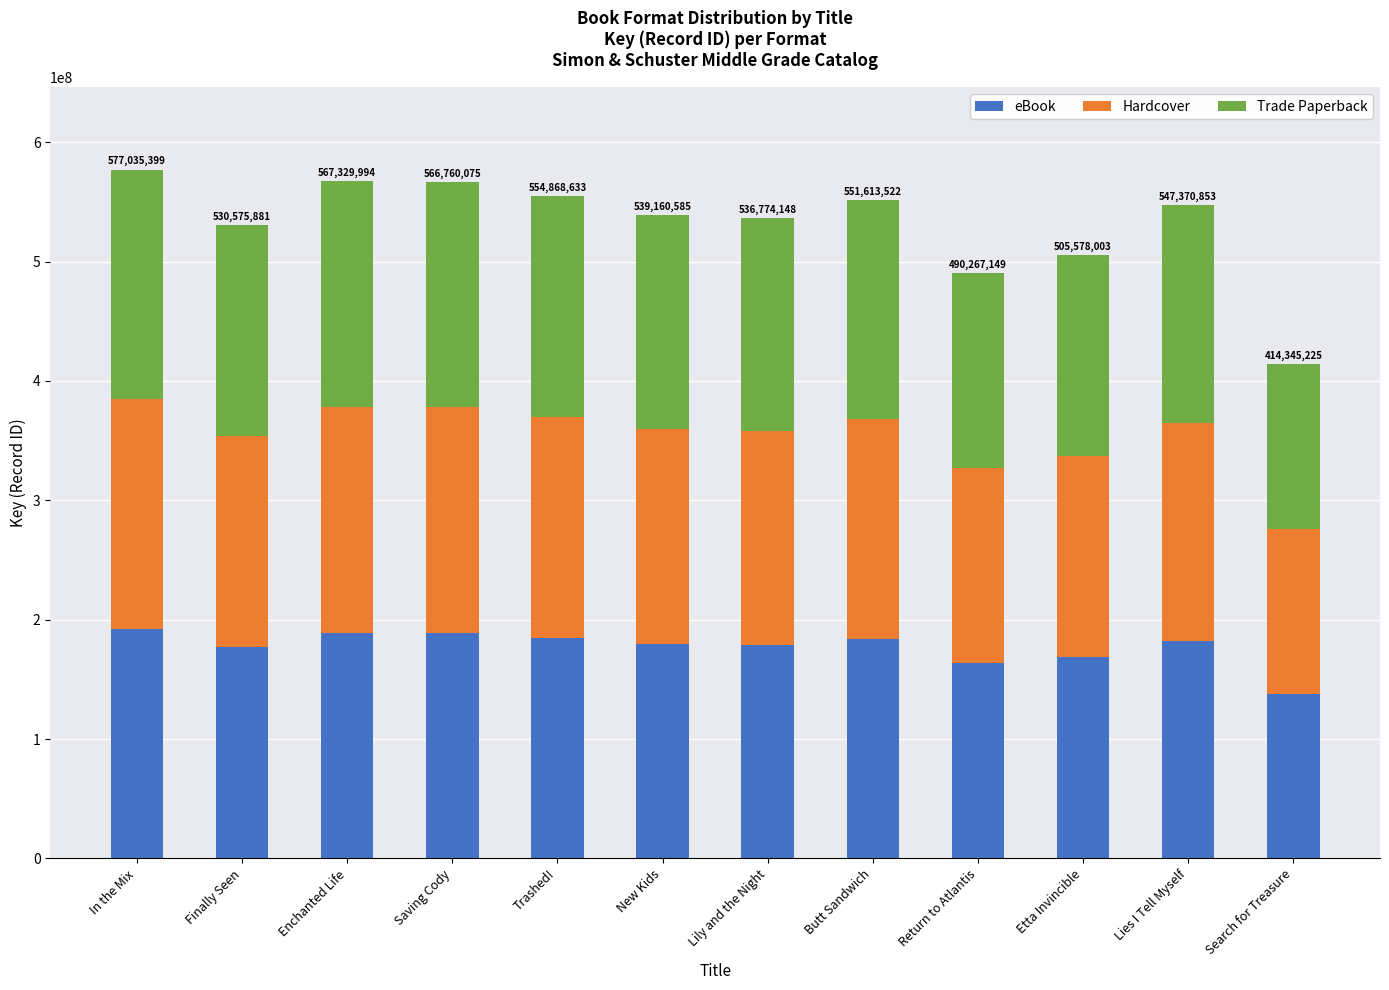

At which label does eBook reach its minimum?

Search for Treasure